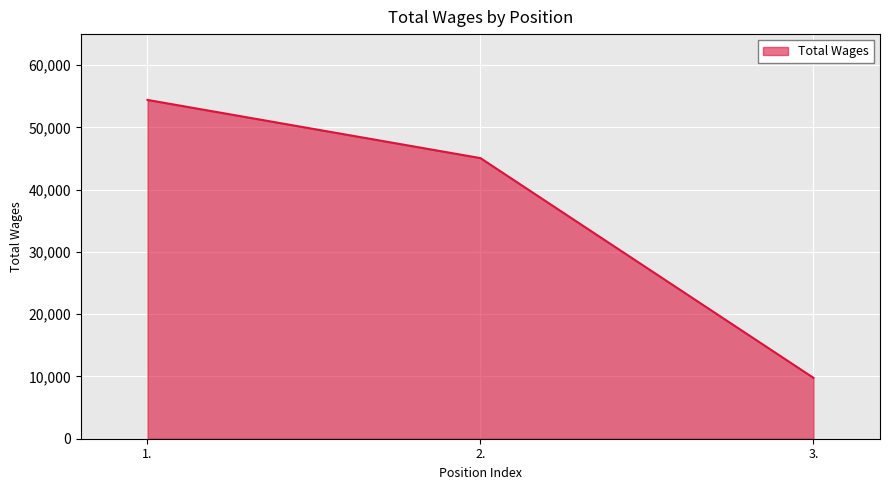

True or false: the data shows 97597 at 1..

False